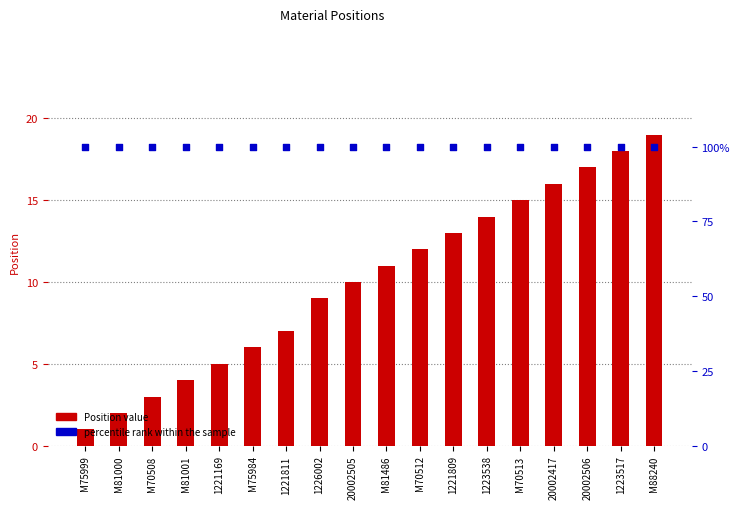

At which category is the sum across all series the highest?

M88240